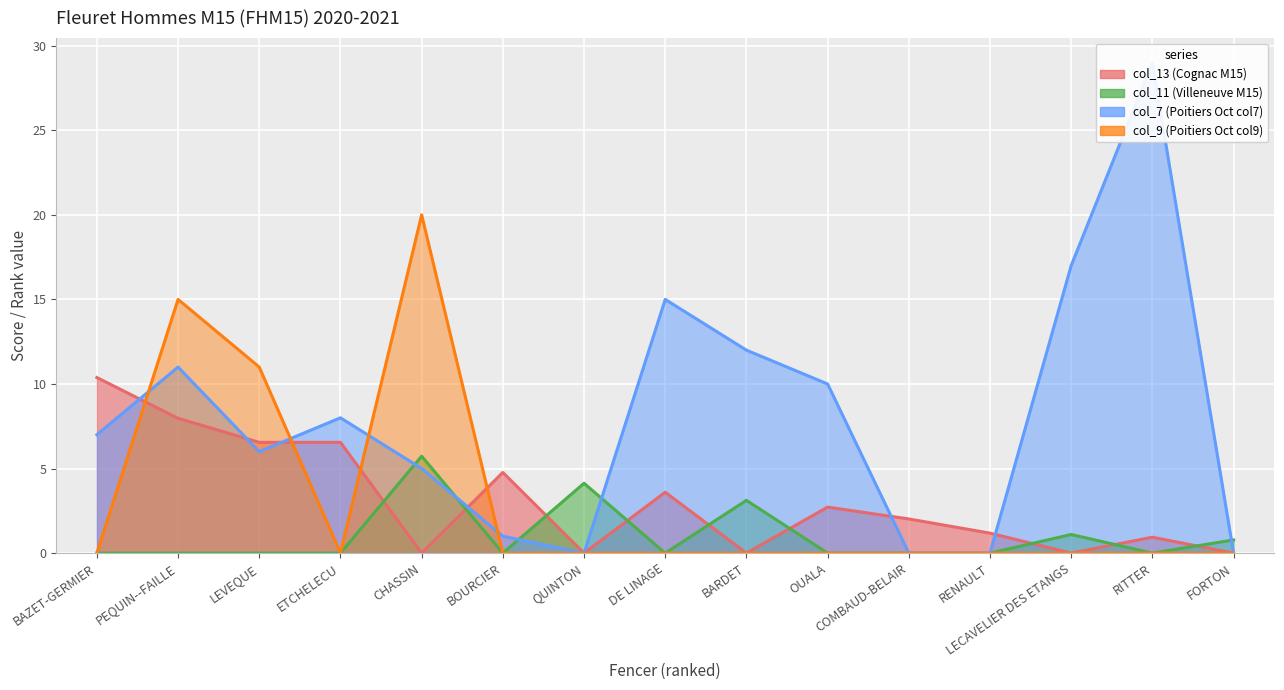

What is the approximate value of col_11 (Villeneuve M15) at FORTON?

0.8